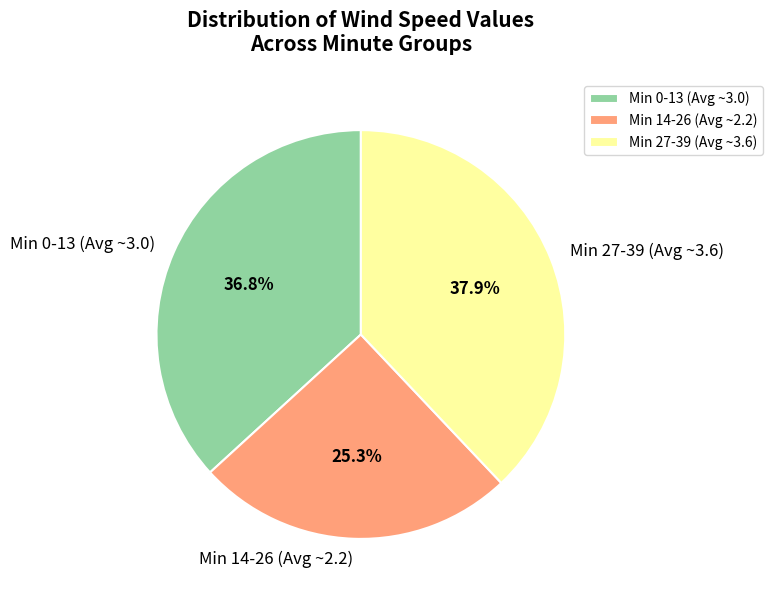

Is the sum of Min 0-13 (Avg ~3.0) and Min 27-39 (Avg ~3.6) greater than half?

Yes